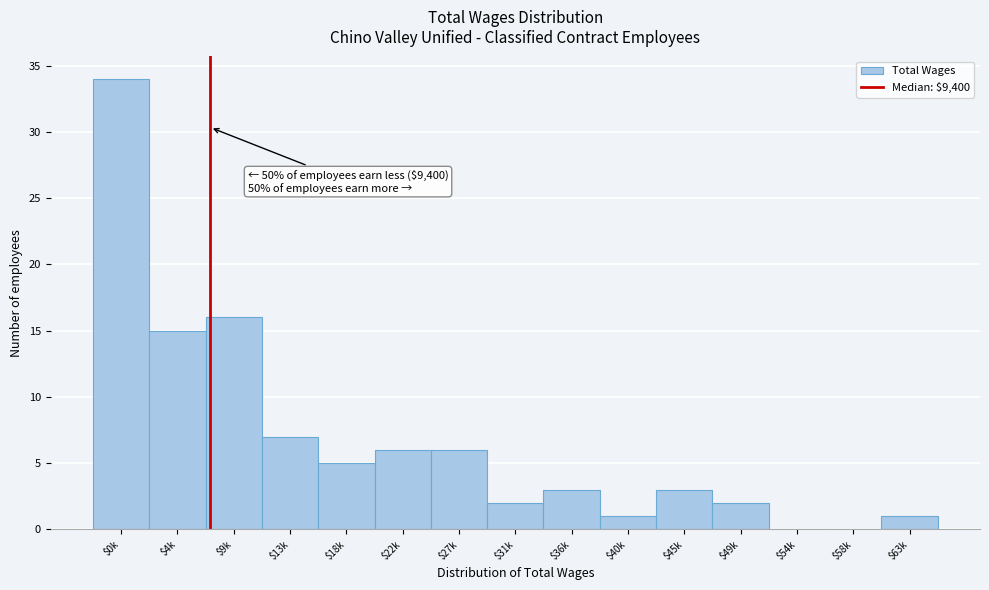

What is the maximum value shown in the chart?

34